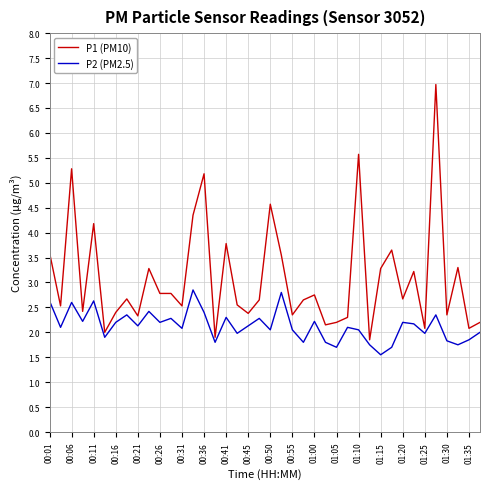

What is the greatest value displayed?

7.0